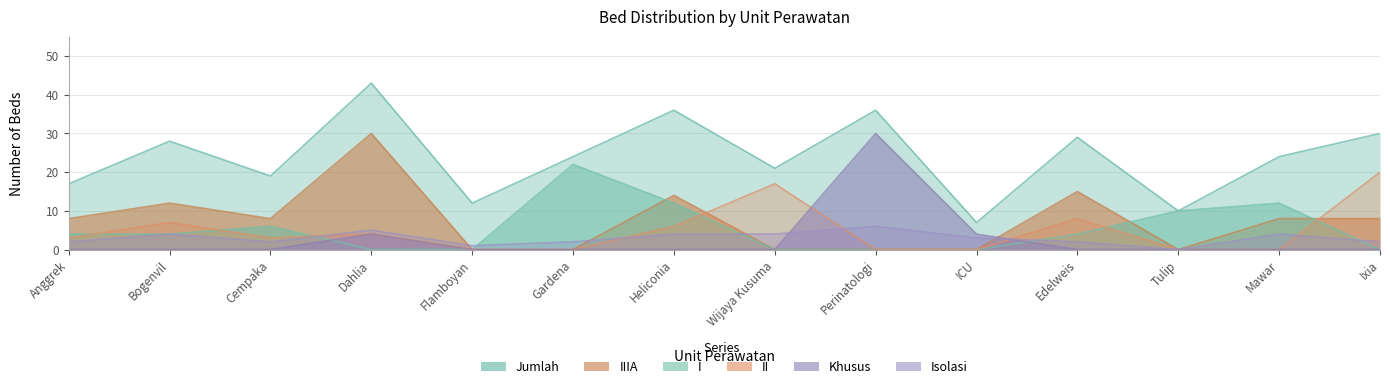

Where is the first local maximum for II?

Bogenvil